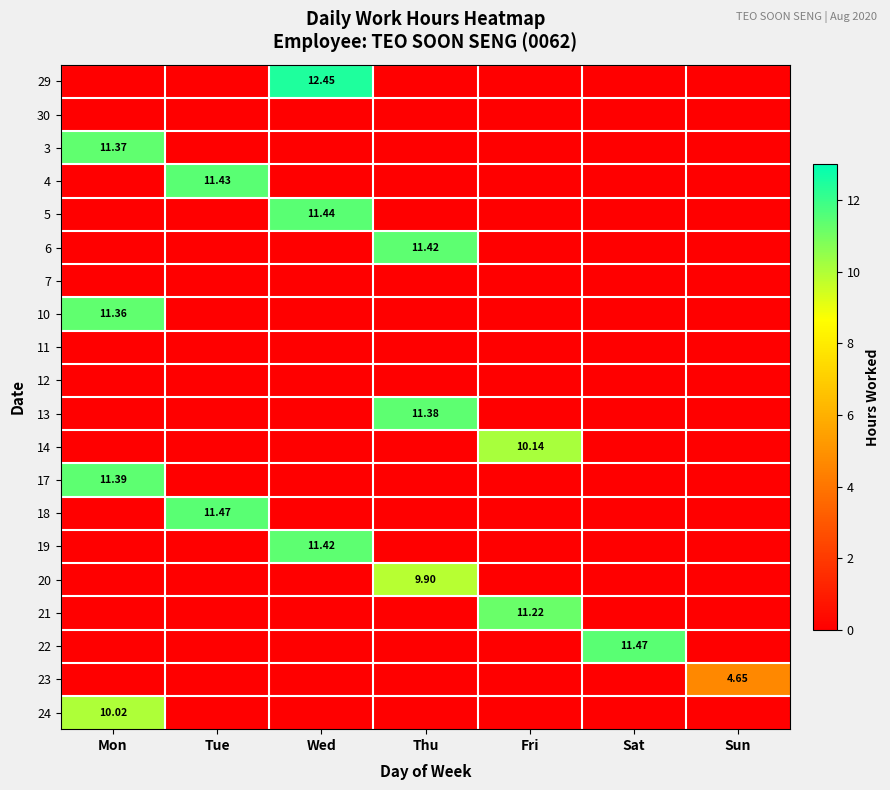

What is the difference between the highest and lowest values at Tue?

11.5